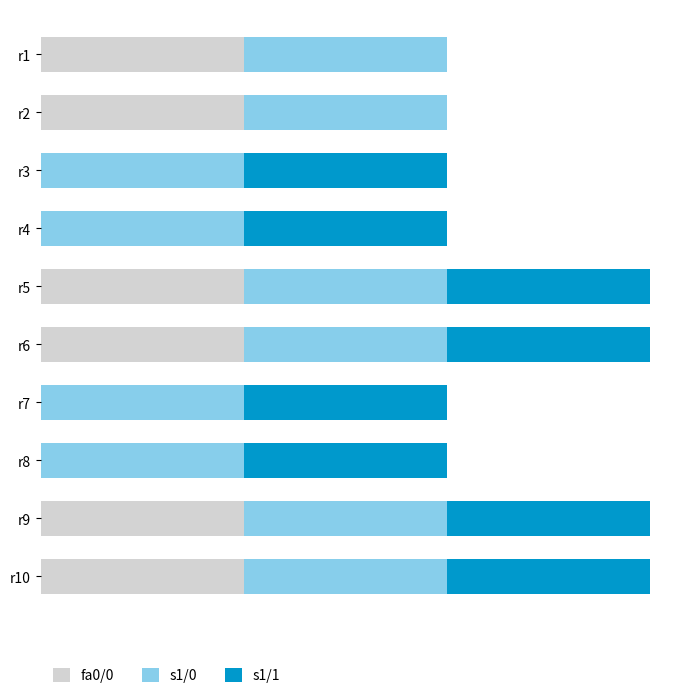

What are all the series names shown in the legend?

fa0/0, s1/0, s1/1